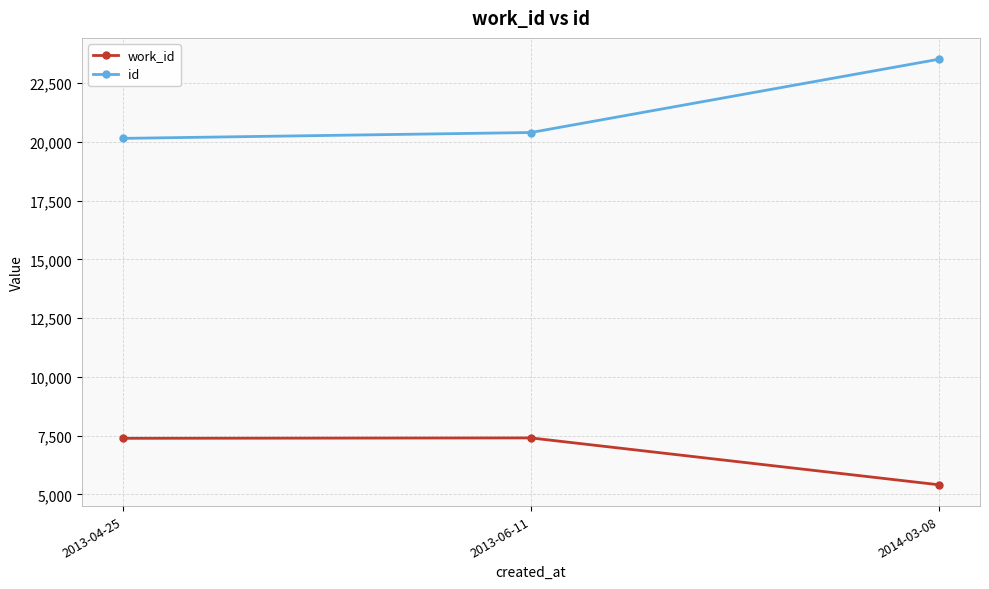

Count the number of data series in this chart.

2